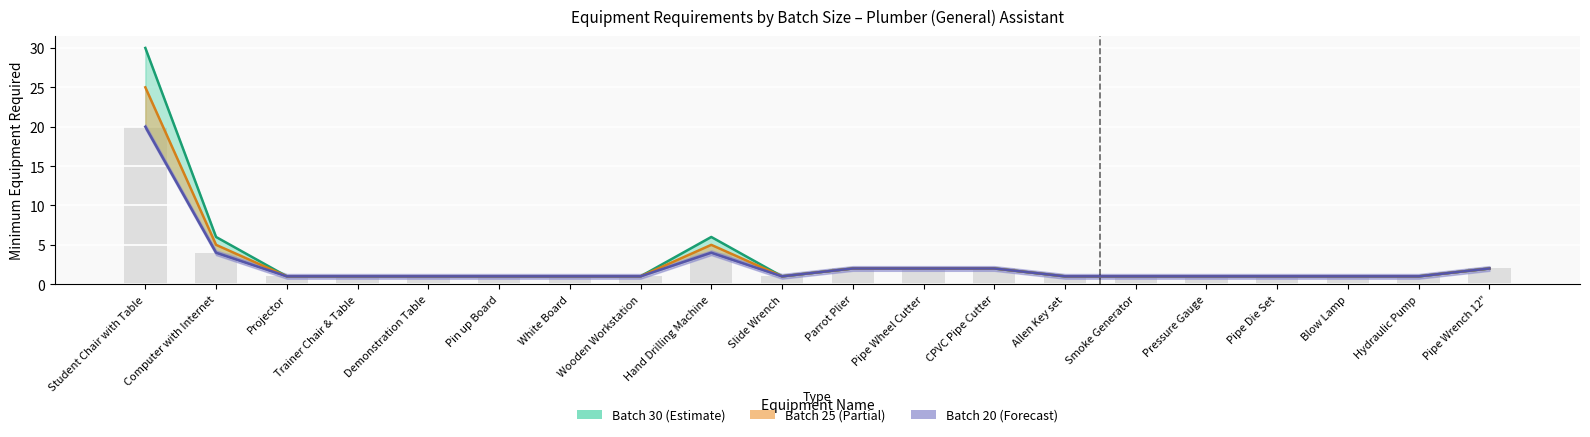

At which label does Batch 30 (Estimate) reach its minimum?

Projector